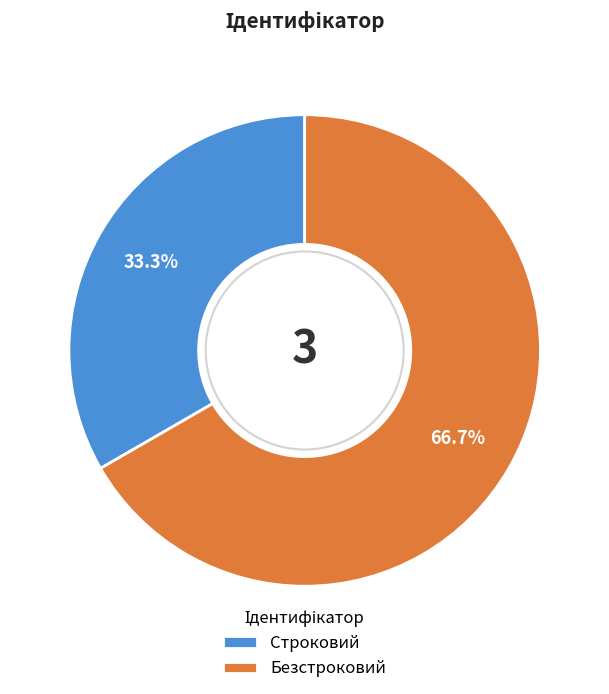

Which category accounts for the majority?

Безстроковий